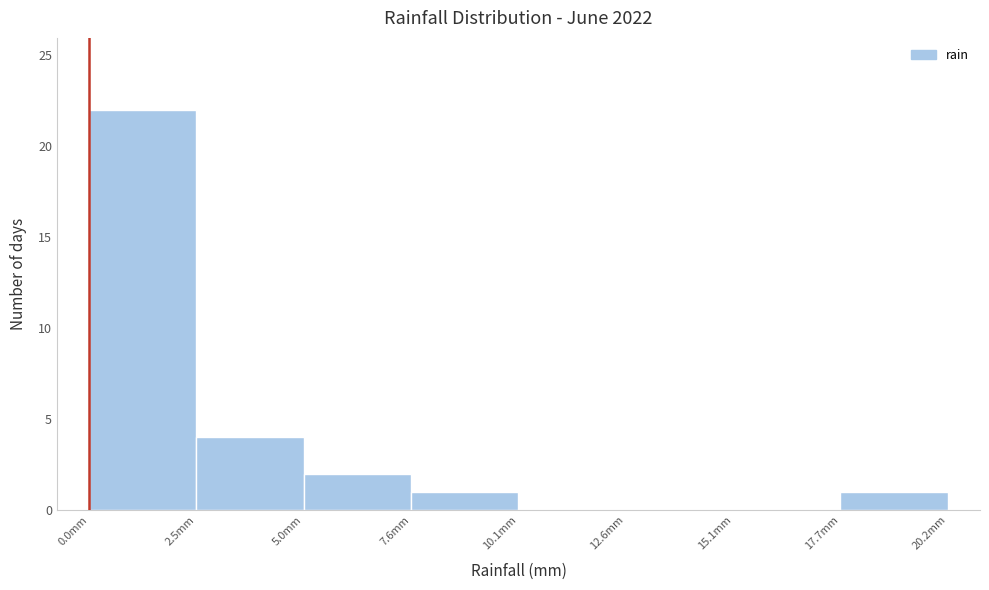

Reading left to right, list every bar in this chart as the range it spans on the x-axis followed by its height. Neither the bar edges nor the heights are printed on the chart, so give them approximately, as read against the axes.

0.0 to 2.5: 22
2.5 to 5.0: 4
5.0 to 7.5: 2
7.5 to 10.0: 1
10.0 to 12.5: 0
12.5 to 15.0: 0
15.0 to 17.5: 0
17.5 to 20.0: 1